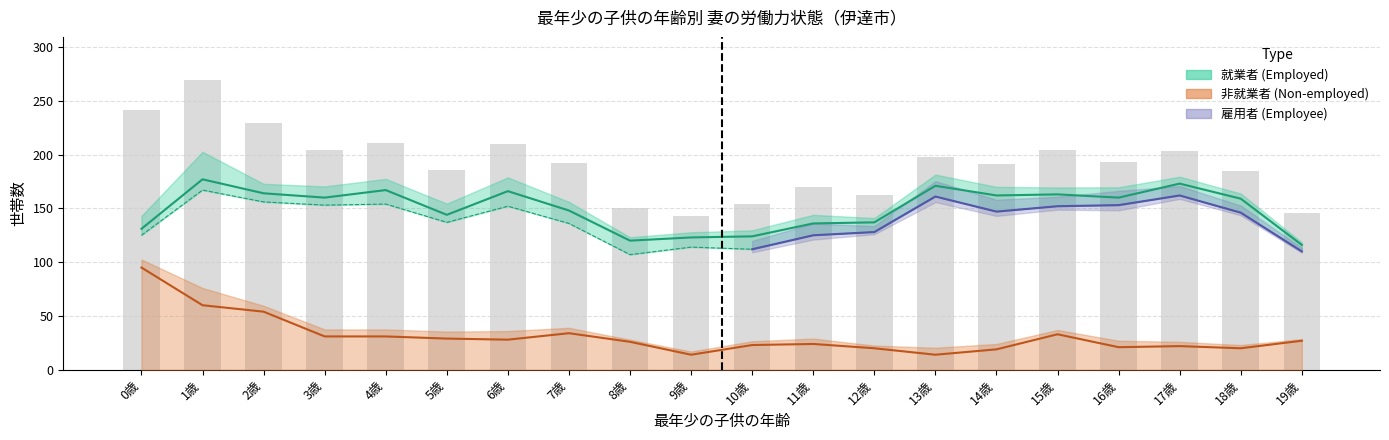

The value of 雇用者 (Employee) at 15歳 is 152. True or false?

True